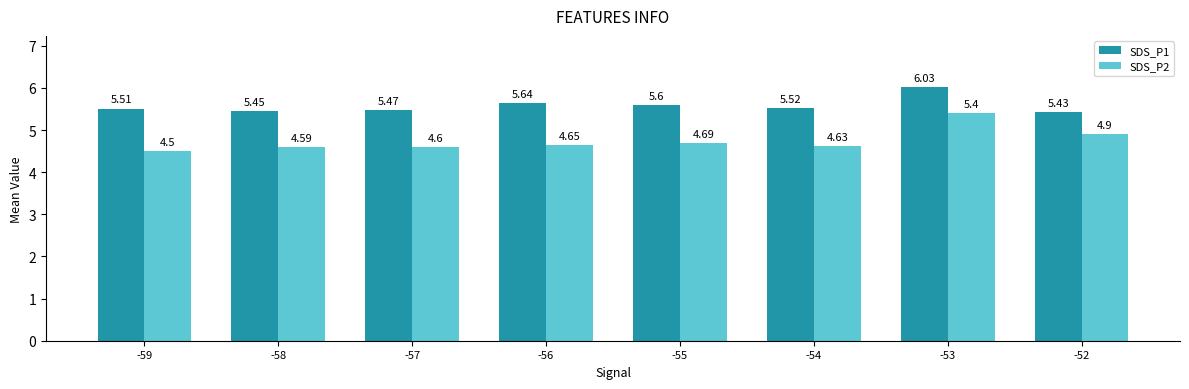

What are all the series names shown in the legend?

SDS_P1, SDS_P2